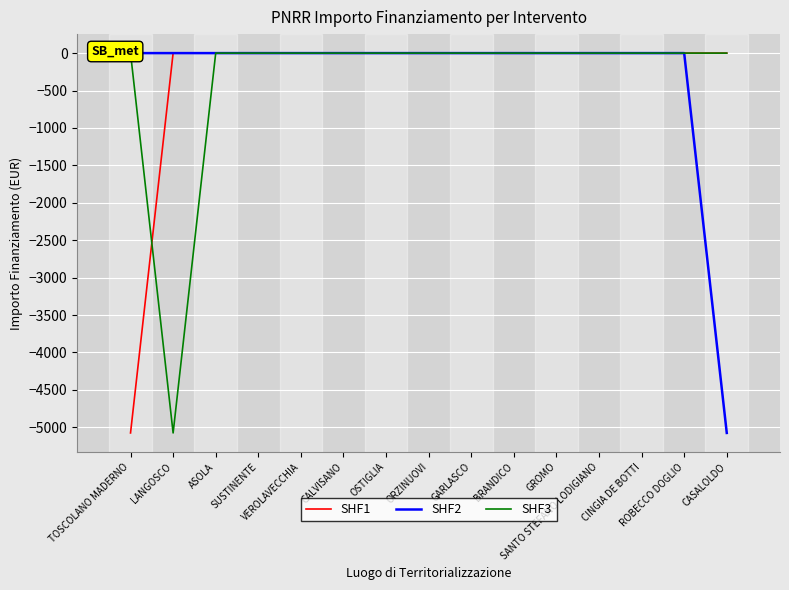

What is the smallest value displayed?

-5075.2